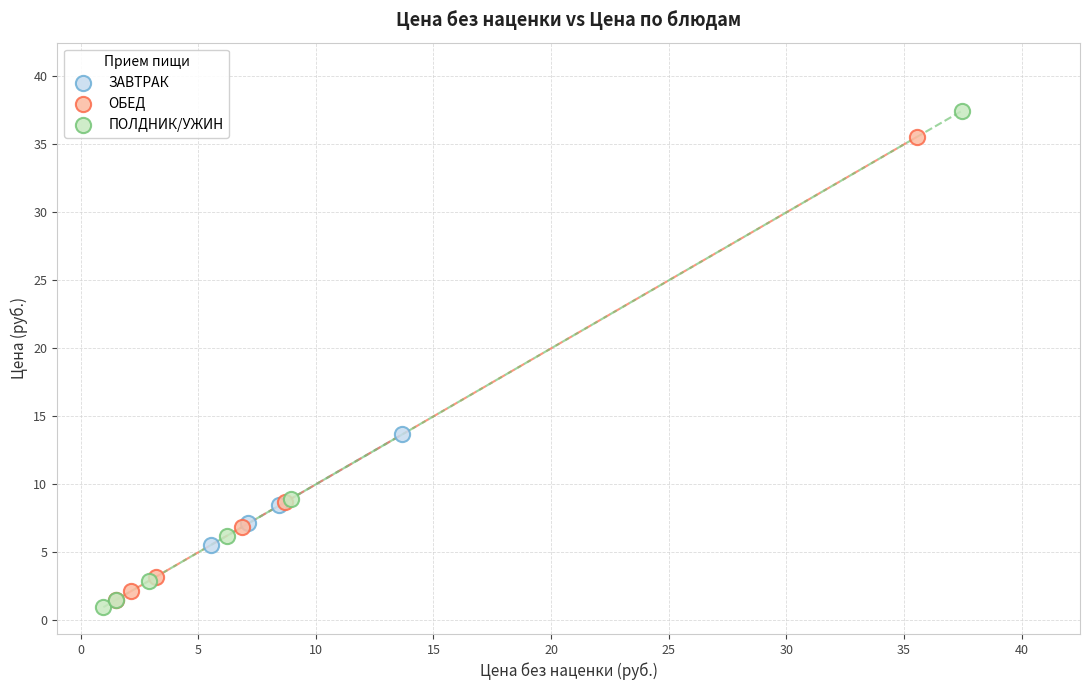

Which series has the largest Y range (max minus min)?

ПОЛДНИК/УЖИН